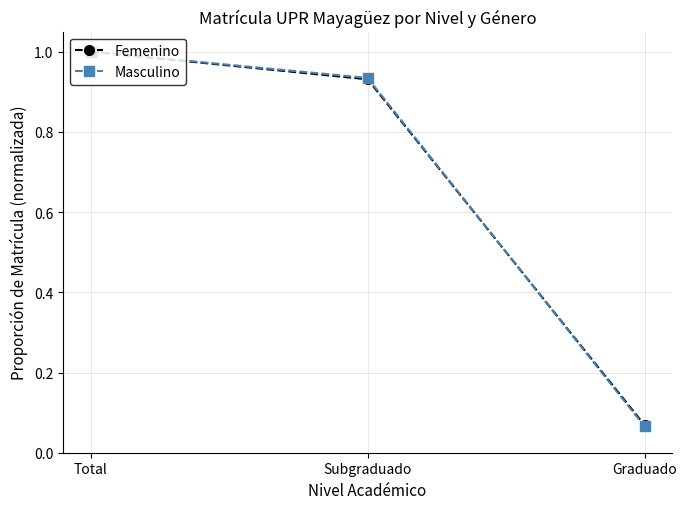

What is the label of the 2nd point from the right?

Subgraduado